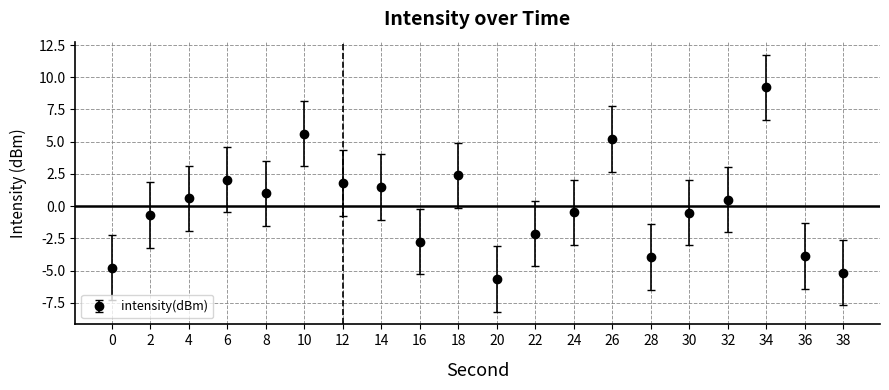

How many points are higher than both their immediate neighbors (excluding endpoints)?

5